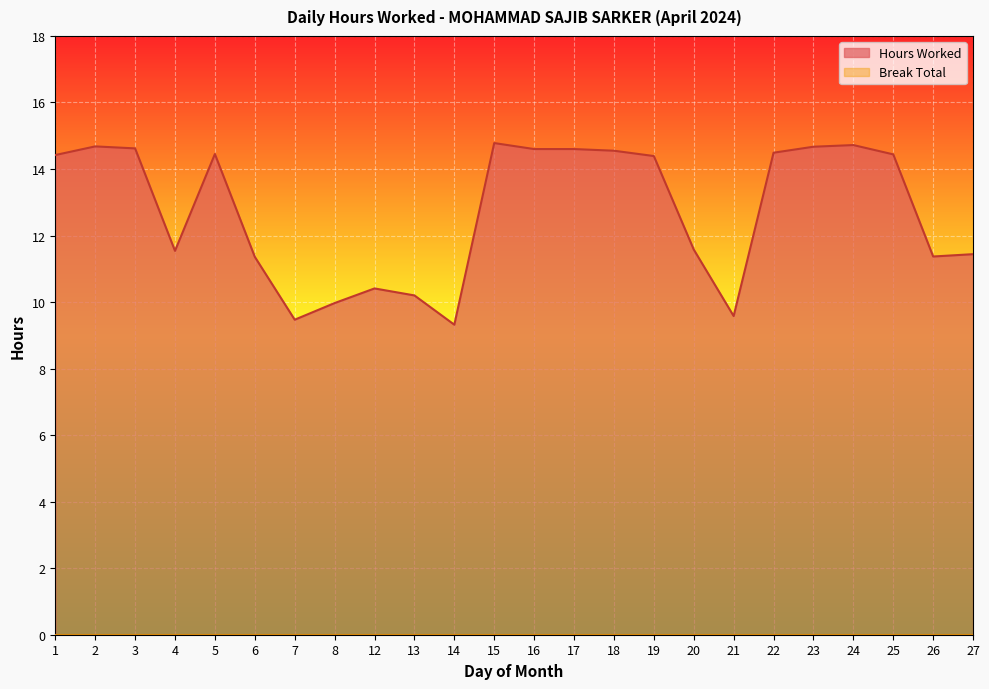

Where is the data nearest to the value 12?

20